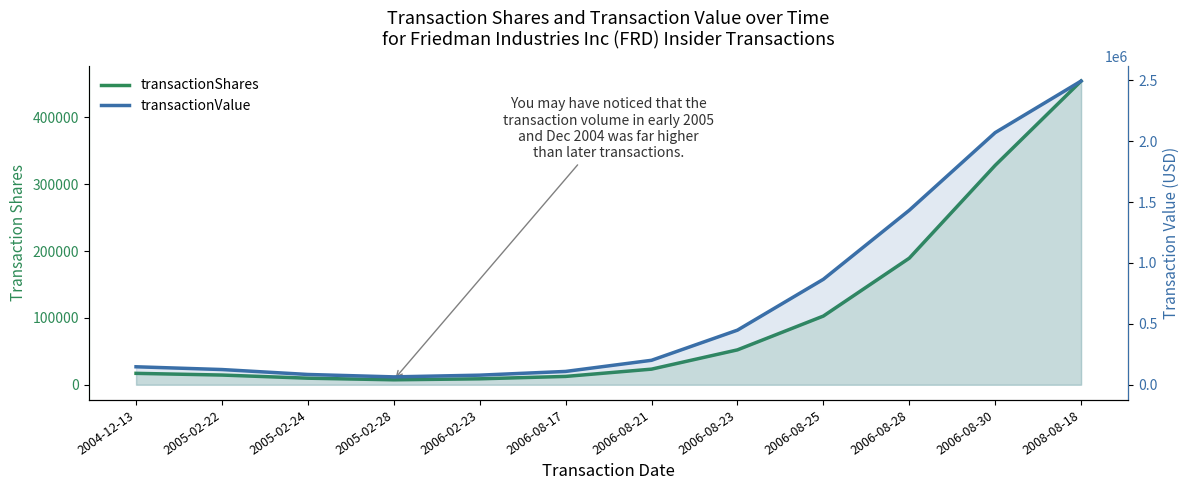

Which series changed the most between 2006-08-21 and 2006-08-28?

transactionValue